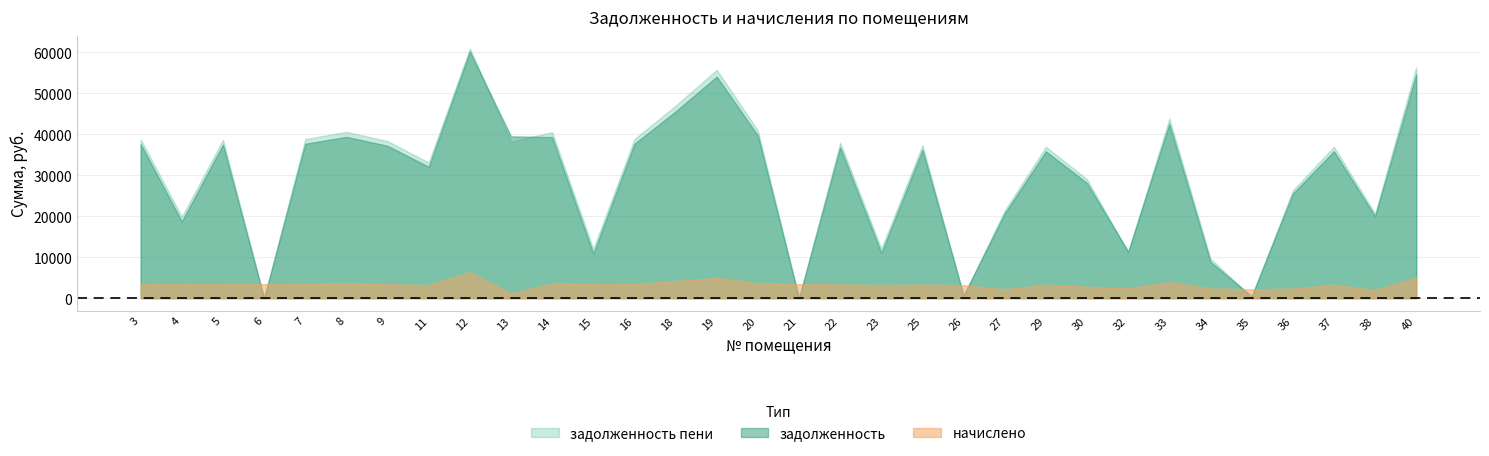

Reading left to right, transcribe all the data shown in this chart.

zadolzhennost: 37608.1	18707.4	37486.6	0.0	37668.7	39369.8	37182.7	32046.5	60201.2	39491.4	39309.2	10884.4	37668.7	45567.0	54072.8	39673.7	17.5	36818.0	11018.2	36210.5	698.1	20694.8	35846.0	28078.0	11375.1	42529.2	8868.5	475.4	25517.5	35846.0	19992.5	54680.4
zadolzhennost_peni: 38759.5	19849.4	38634.2	0.0	38821.9	40575.1	38321.0	33110.4	60929.8	38195.8	40512.7	12032.0	38821.9	46962.0	55728.2	40888.3	17.6	37945.2	12084.0	37319.0	518.2	21420.2	36943.4	29008.0	11174.9	43831.2	9657.1	237.6	26298.7	36943.4	20643.5	56354.4
nachisleno: 3454.0	3426.1	3442.9	3442.9	3459.6	3615.8	3415.0	3191.8	6355.6	1122.4	3610.3	3442.9	3459.6	4185.0	4966.2	3643.7	3420.5	3381.5	3197.3	3325.7	3141.5	2176.2	3292.2	2790.0	2399.4	3906.0	2365.9	2142.7	2343.6	3292.2	1953.0	5022.0